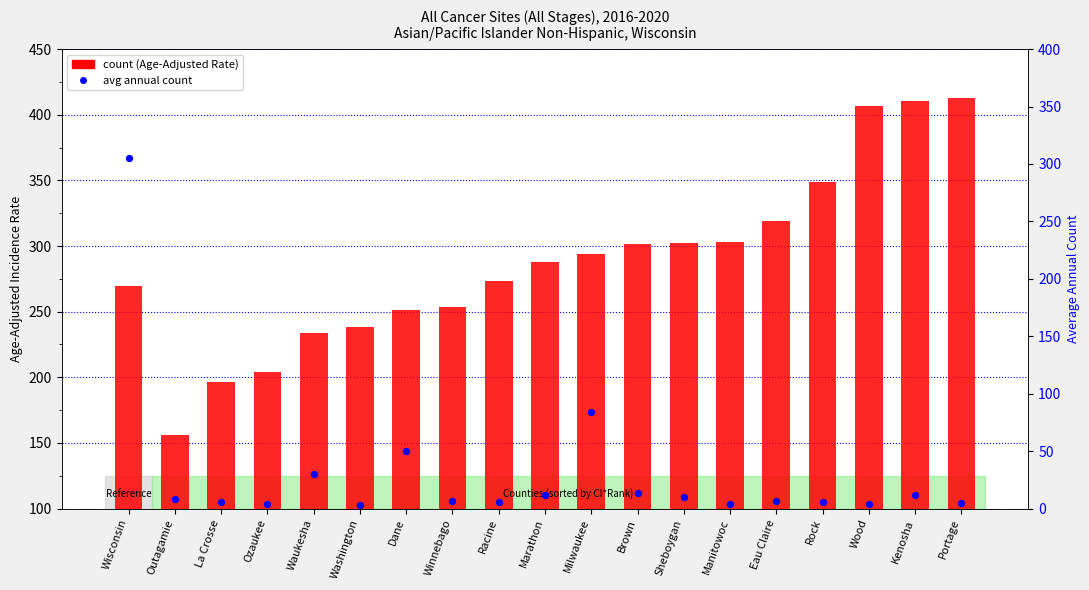

Which series contains the lowest Y value?

percentile rank within the sample